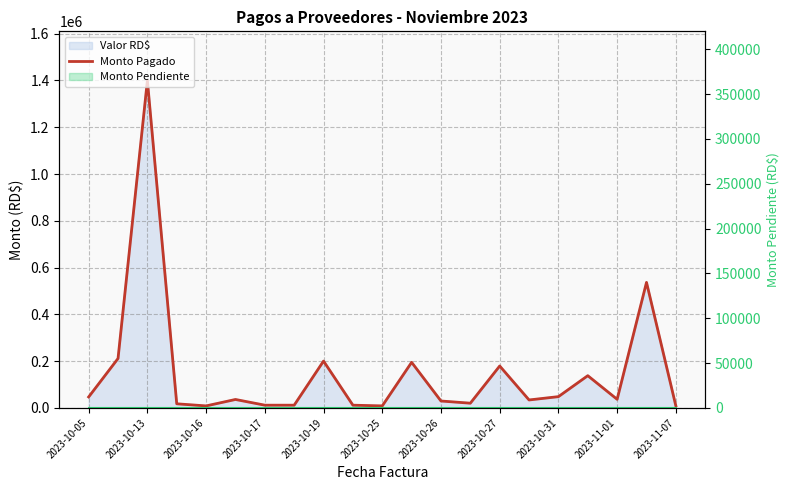

Between 2023-10-25 and 13, which series saw the biggest shift?

Monto Pagado